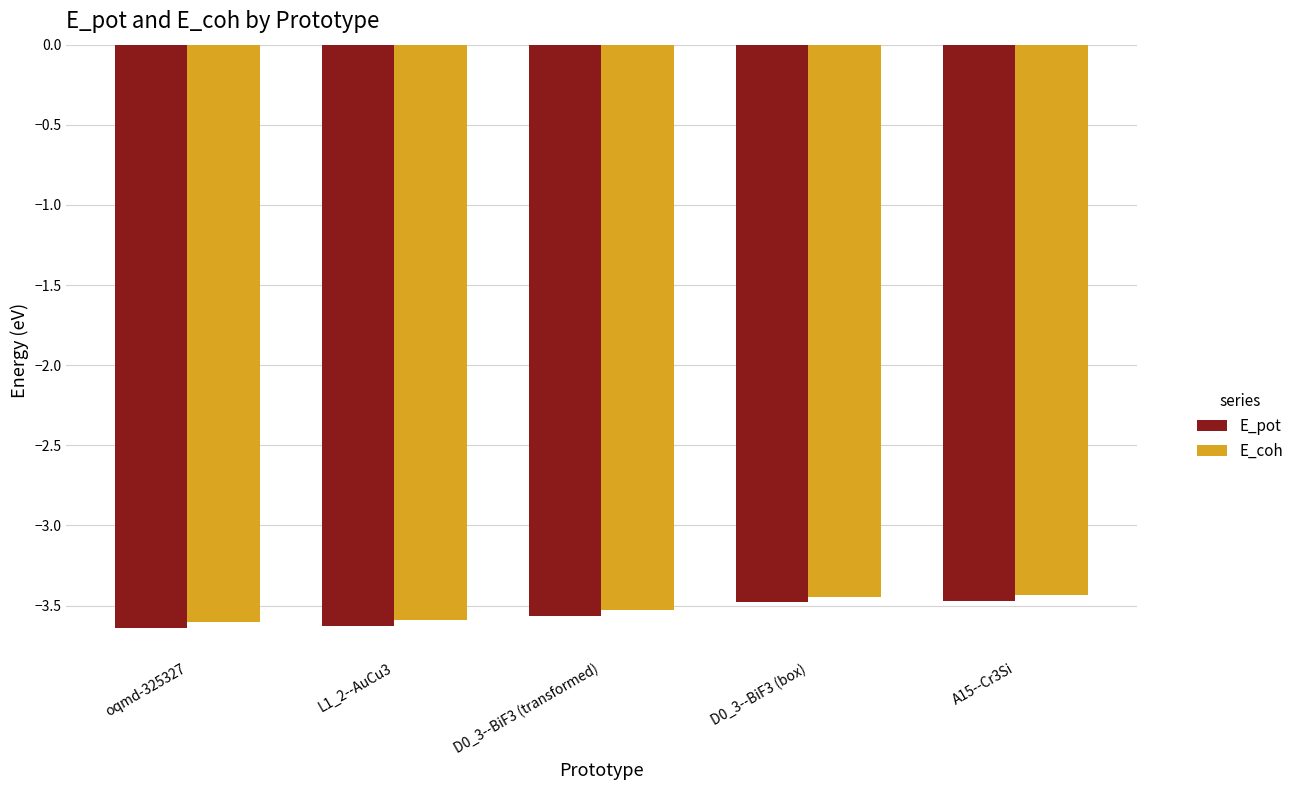

What is the total value across all series at D0_3--BiF3 (box)?

-6.9